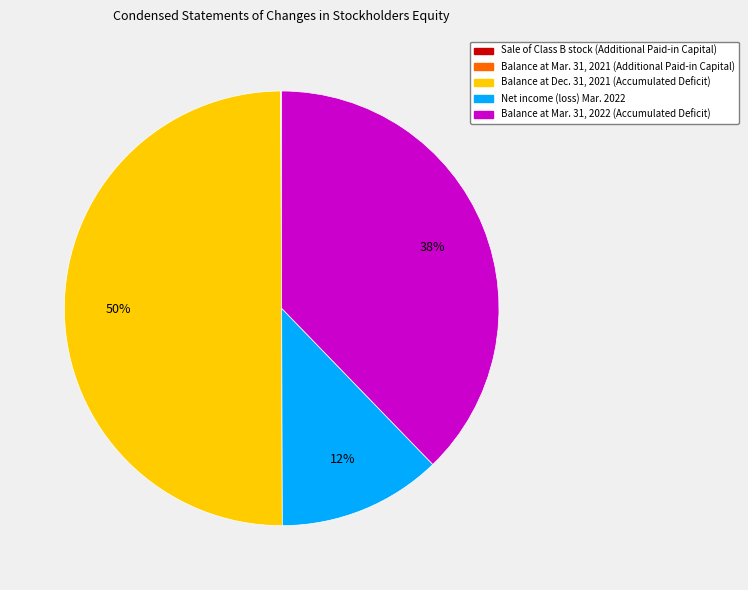

To the nearest percent, what is the average slice percentage?

20%